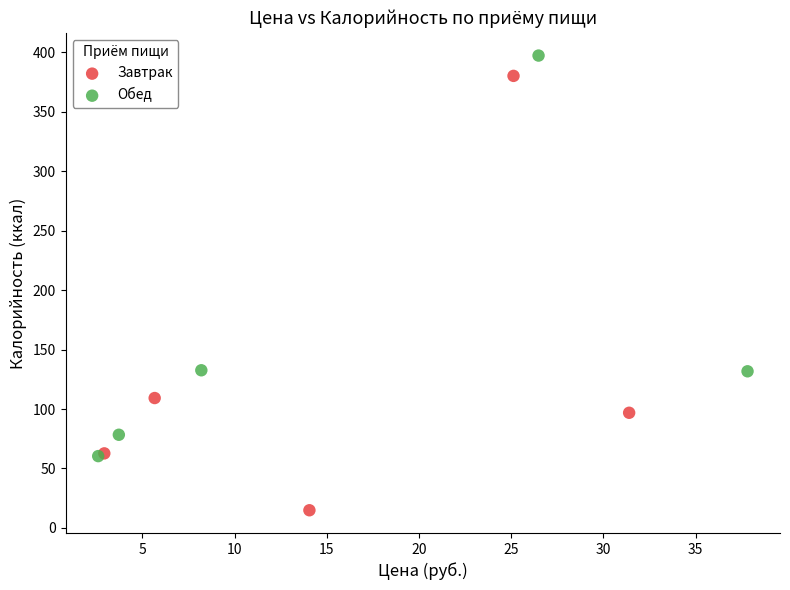

What are all the series names shown in the legend?

Завтрак, Обед